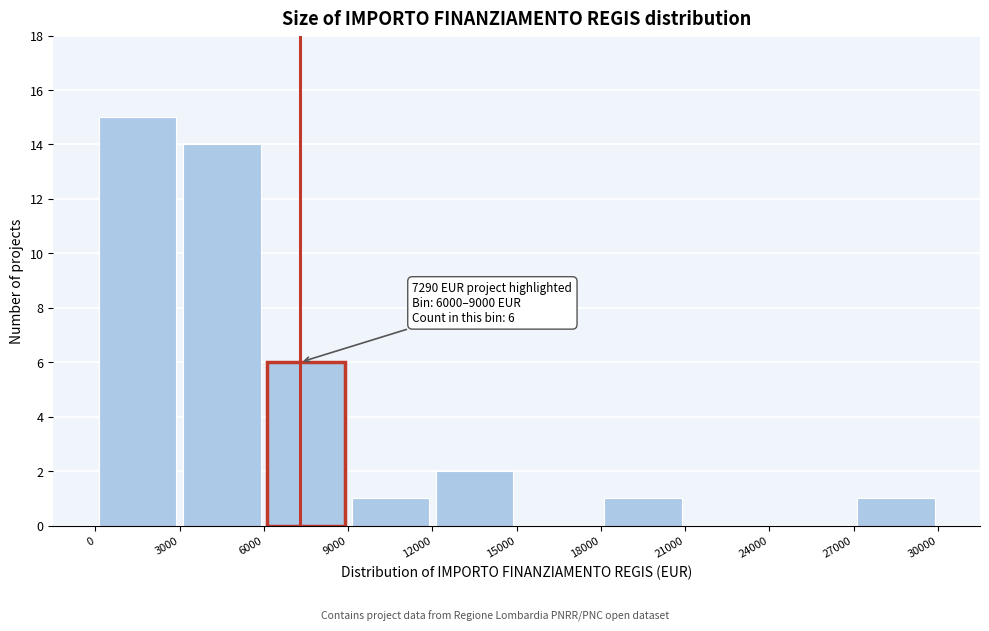

Which range on the x-axis has the tallest bar?

0 to 3000